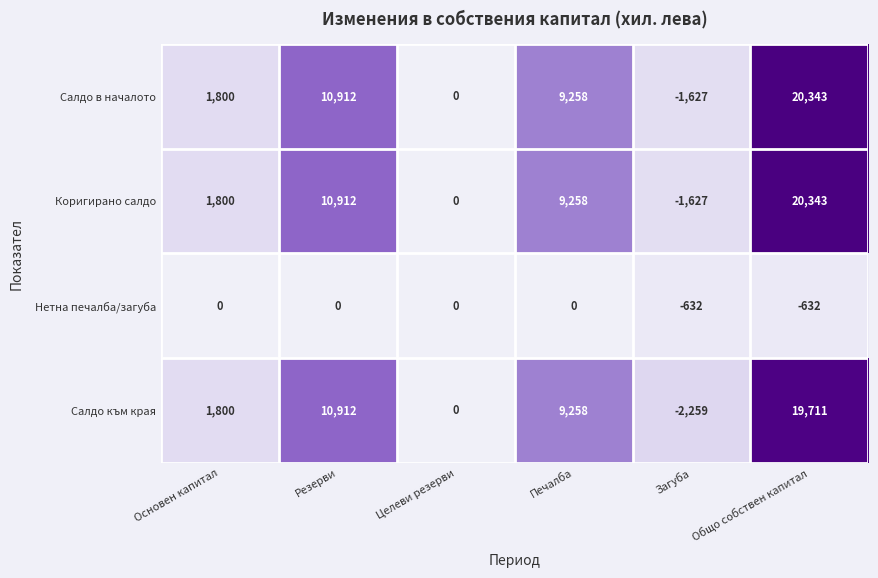

True or false: Салдо към края has a value of 31596 at Общо собствен капитал.

False